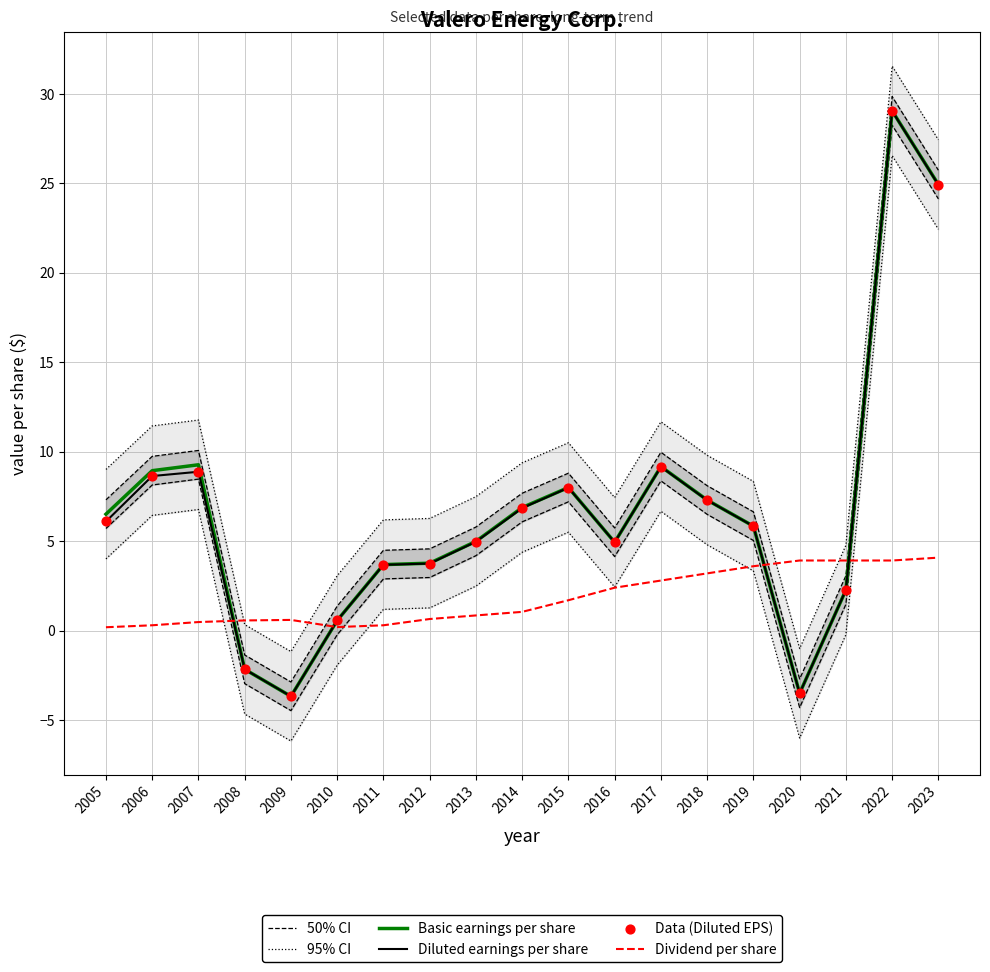

Which series reaches the maximum Y coordinate?

Basic earnings per share